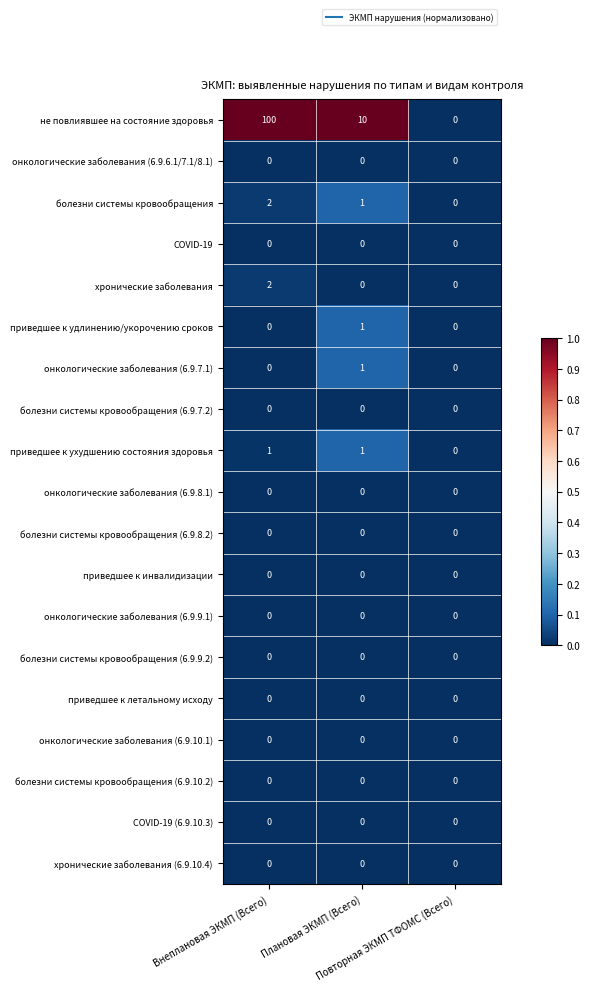

Which series has the largest range (max minus min)?

не повлиявшее на состояние здоровья